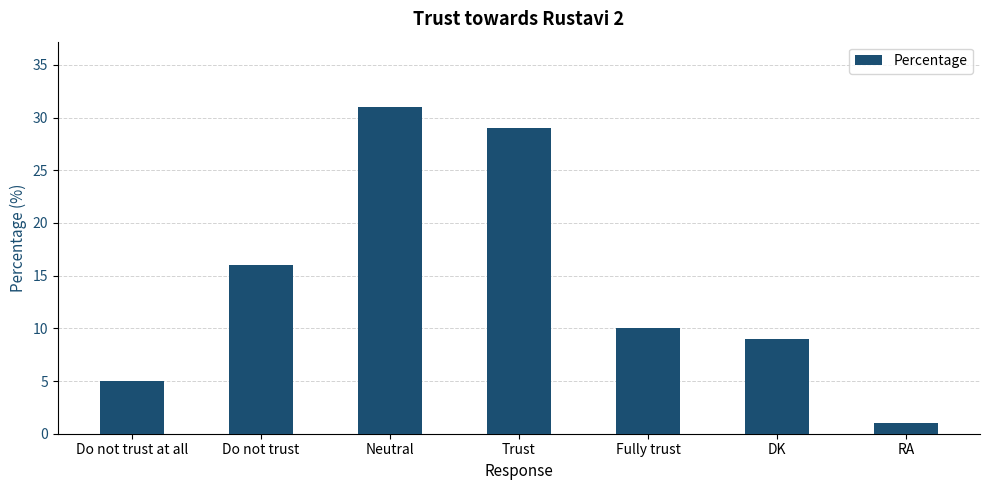

List the labels in order of value, largest first.

Neutral, Trust, Do not trust, Fully trust, DK, Do not trust at all, RA